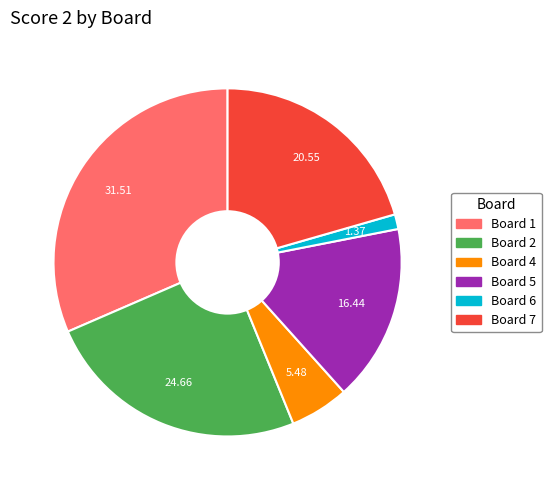

Is there a majority slice in this chart?

No